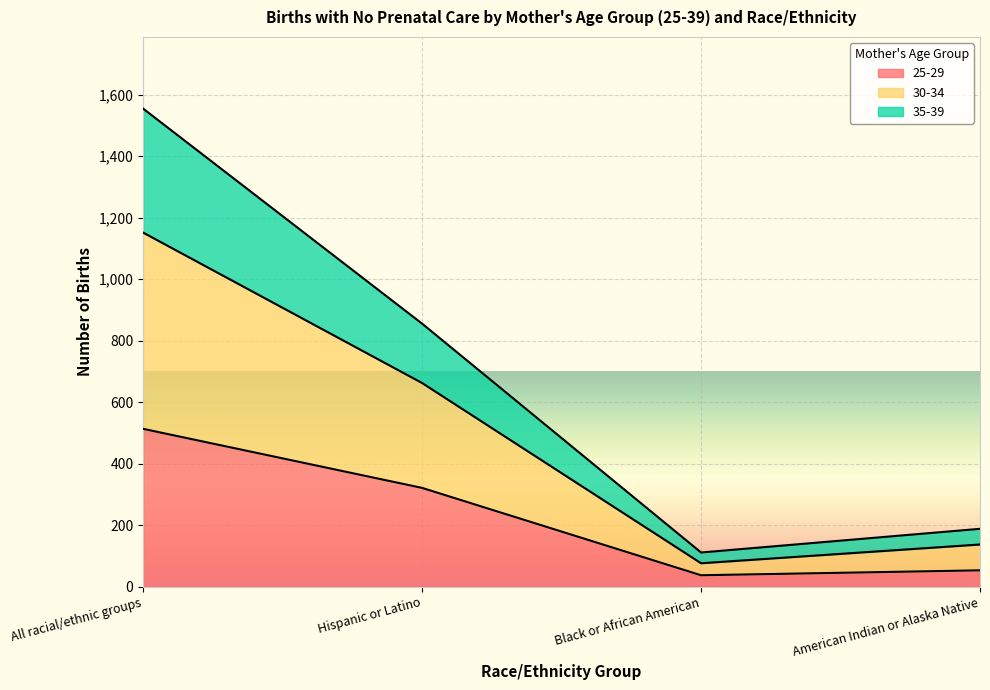

List the labels in order of 30-34 value, largest first.

All racial/ethnic groups, Hispanic or Latino, American Indian or Alaska Native, Black or African American